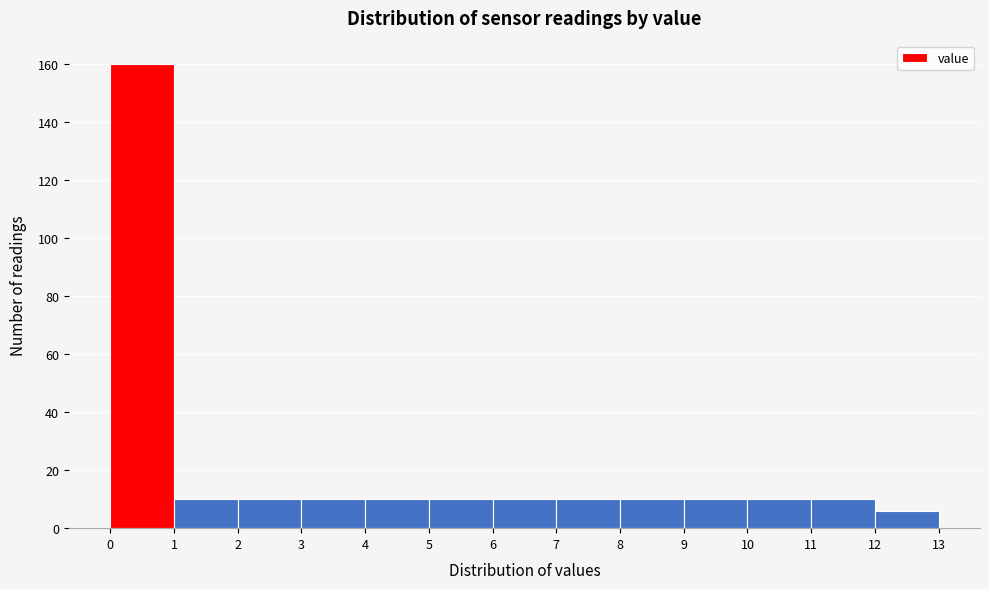

Which range on the x-axis has the tallest bar?

0 to 1